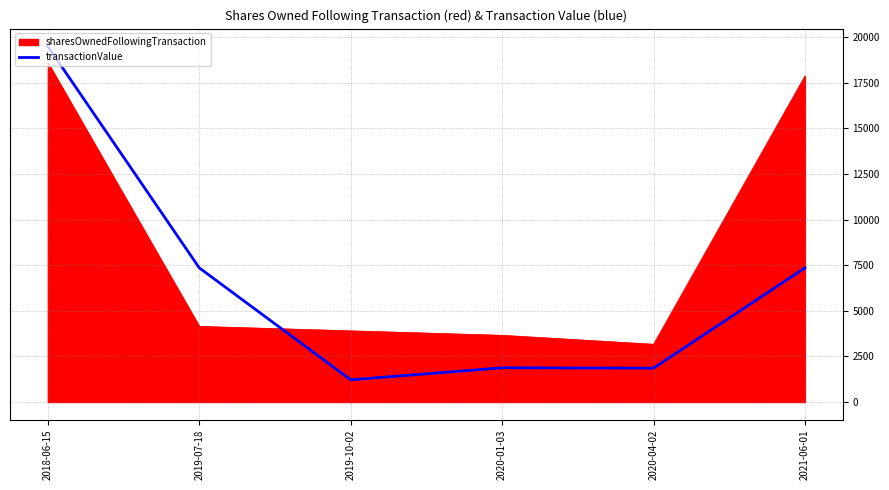

At which category does the chart reach its minimum across all series?

2019-10-02